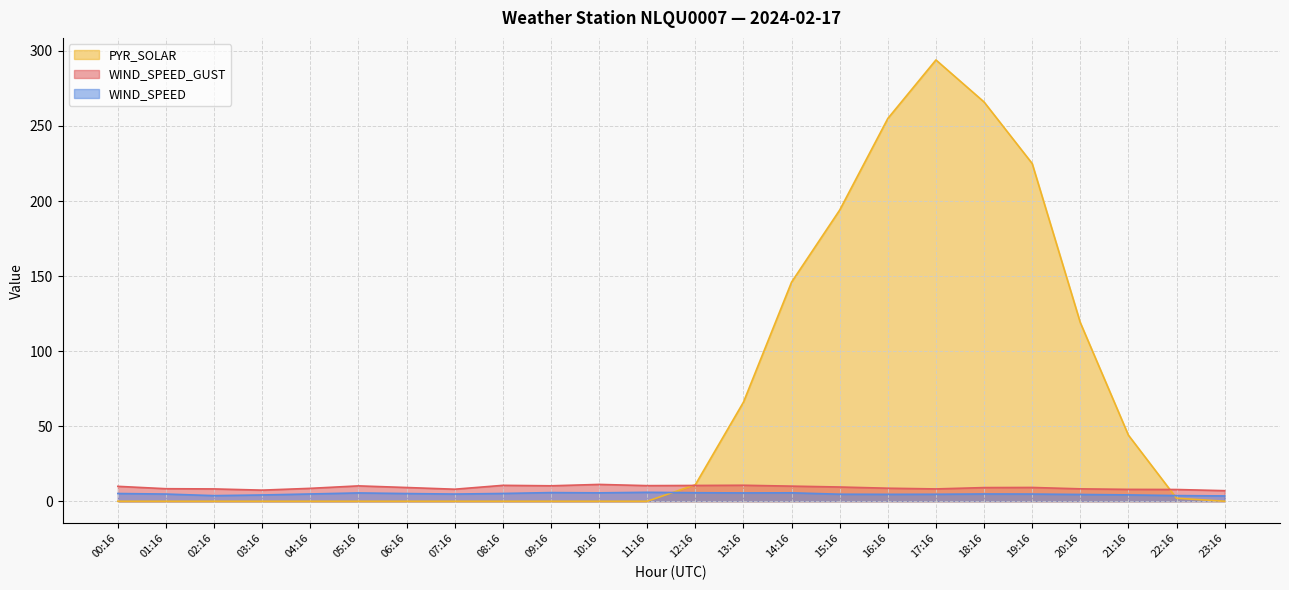

Reading left to right, extract all data points from this chart.

WIND_SPEED_GUST: 00:16=9.9	01:16=8.3	02:16=8.2	03:16=7.4	04:16=8.6	05:16=10.2	06:16=9.1	07:16=8.0	08:16=10.6	09:16=10.3	10:16=11.2	11:16=10.4	12:16=10.5	13:16=10.6	14:16=10.1	15:16=9.5	16:16=8.7	17:16=8.2	18:16=9.1	19:16=9.2	20:16=8.2	21:16=7.9	22:16=7.8	23:16=7.0
WIND_SPEED: 00:16=5.1	01:16=4.8	02:16=3.7	03:16=4.2	04:16=4.8	05:16=5.5	06:16=5.1	07:16=4.8	08:16=5.2	09:16=5.8	10:16=5.6	11:16=5.9	12:16=5.7	13:16=5.5	14:16=5.6	15:16=4.7	16:16=4.6	17:16=4.6	18:16=4.8	19:16=4.8	20:16=4.5	21:16=4.2	22:16=3.8	23:16=3.5
PYR_SOLAR: 00:16=0.0	01:16=0.0	02:16=0.0	03:16=0.0	04:16=0.0	05:16=0.0	06:16=0.0	07:16=0.0	08:16=0.0	09:16=0.0	10:16=0.0	11:16=0.0	12:16=11.0	13:16=66.0	14:16=146.0	15:16=194.0	16:16=255.0	17:16=294.0	18:16=266.0	19:16=225.0	20:16=119.0	21:16=44.0	22:16=2.0	23:16=0.0